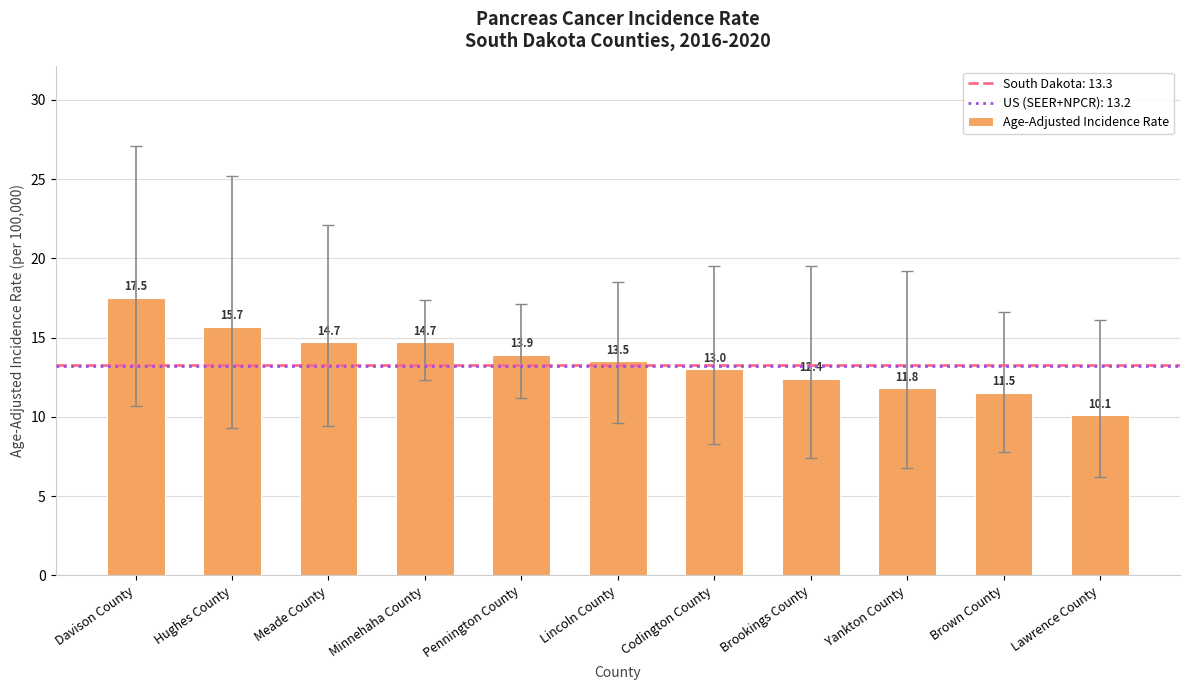

What is the difference between the second highest and minimum values?

5.6